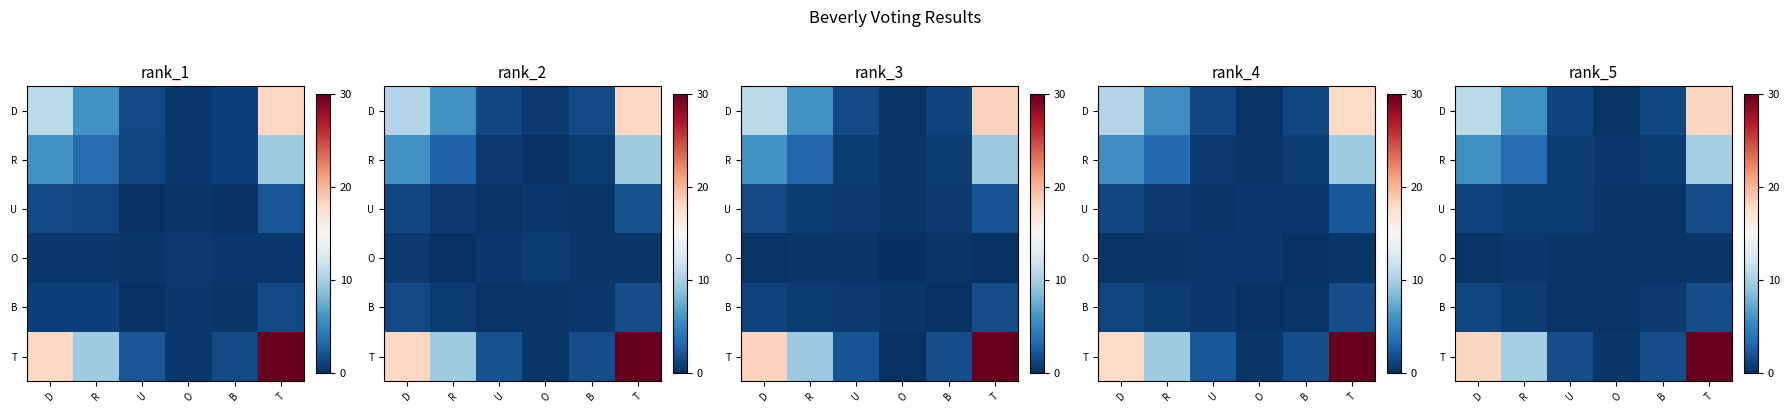

What is the lowest value of the row_0 series?

0.3